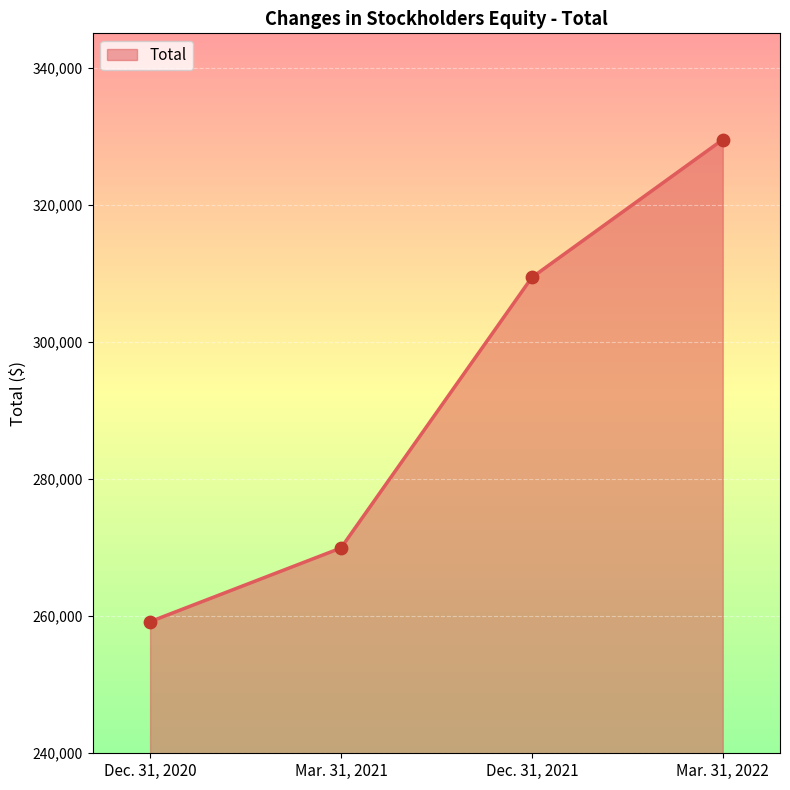

What is the ratio of the value at Dec. 31, 2021 to the value at Mar. 31, 2021?

1.1